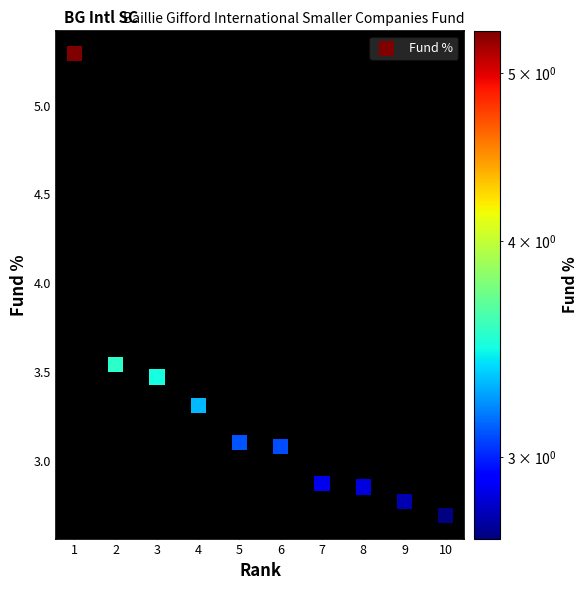

What is the range of Y values (max minus min)?

2.6